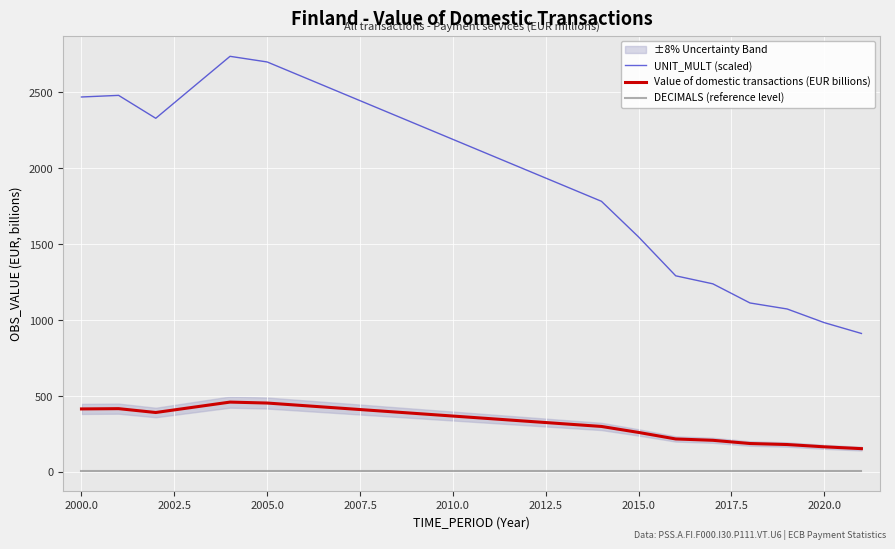

What is the greatest value displayed?

2738.4